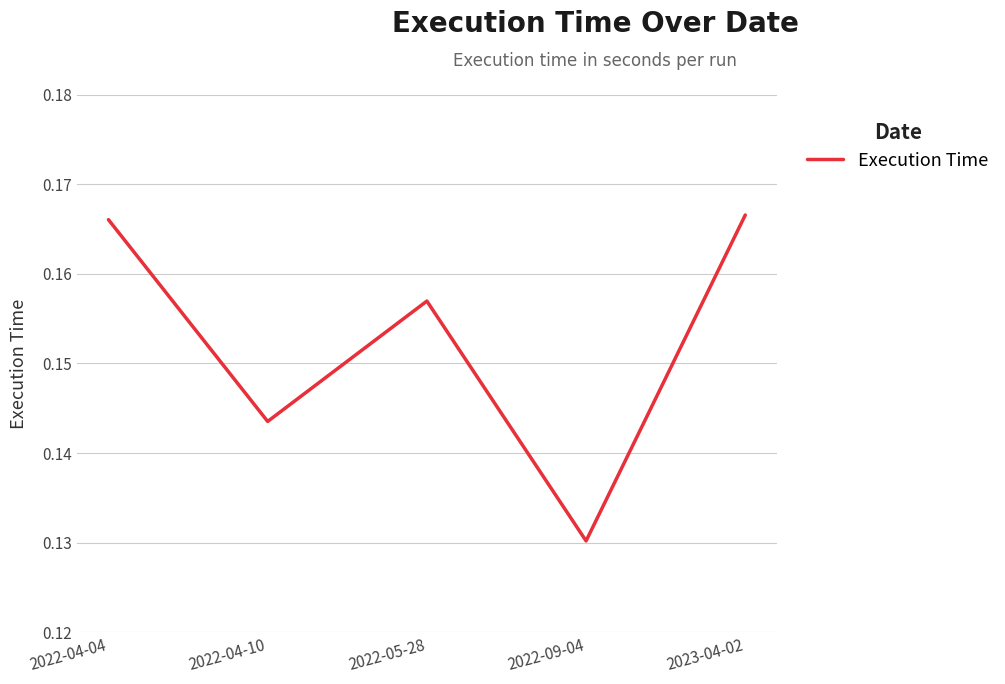

Is it true that the value at 2022-04-04 is 0.1?

False